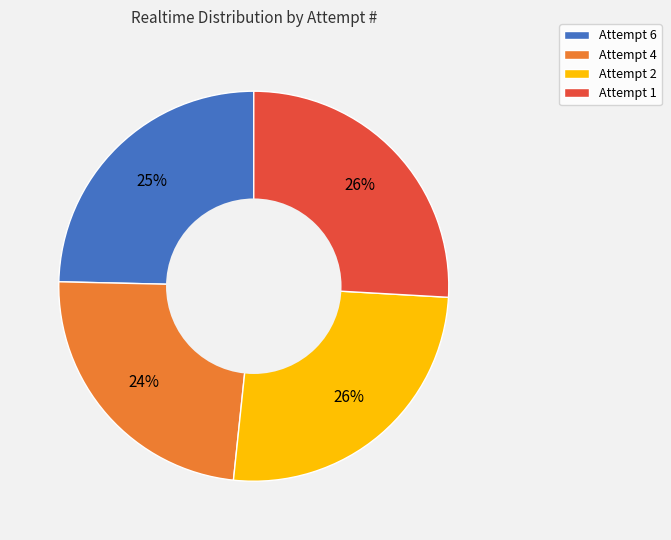

What percentage is the Attempt 4 slice, to the nearest percent?

24%